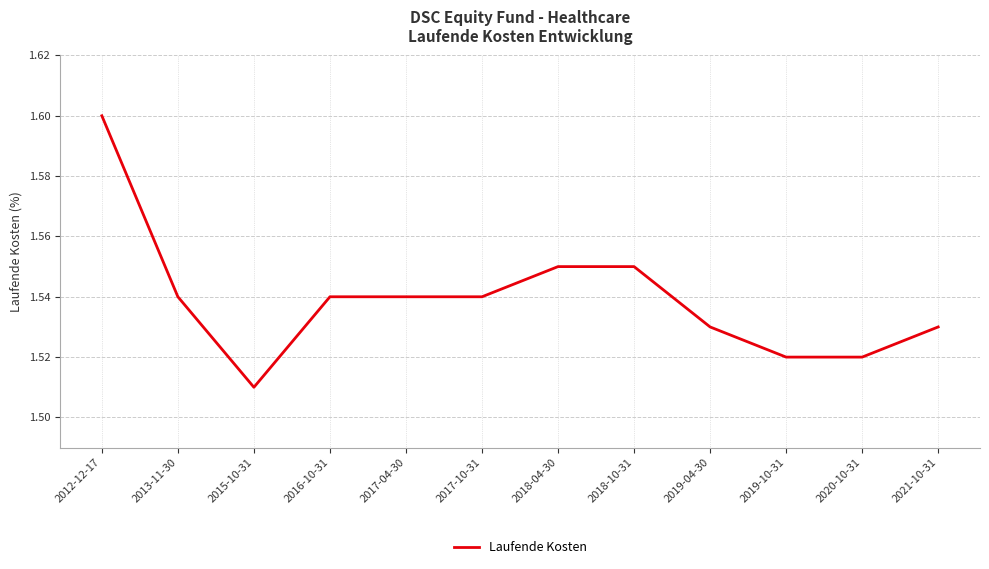

Approximately how many times larger is the value at 2017-04-30 compared to 2019-10-31?

1.0